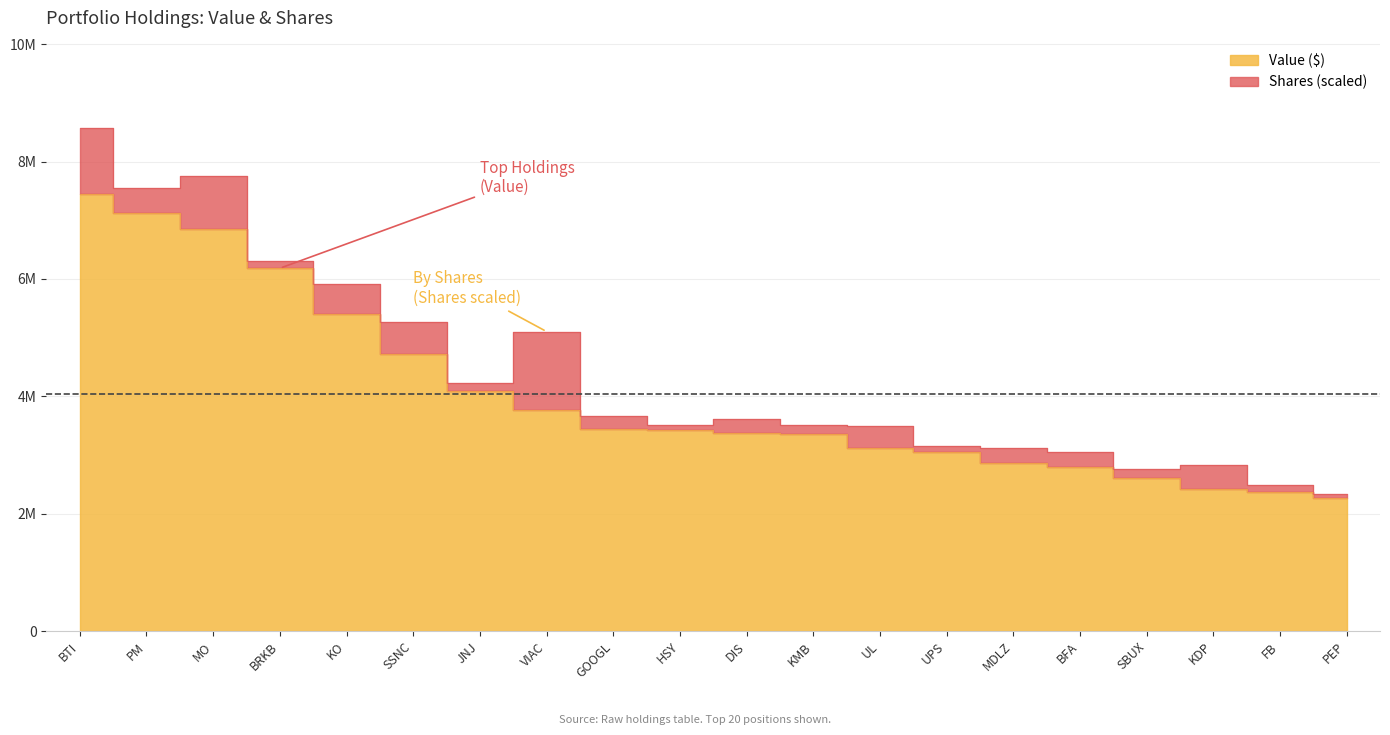

Which category has the lowest value across all series?

PEP